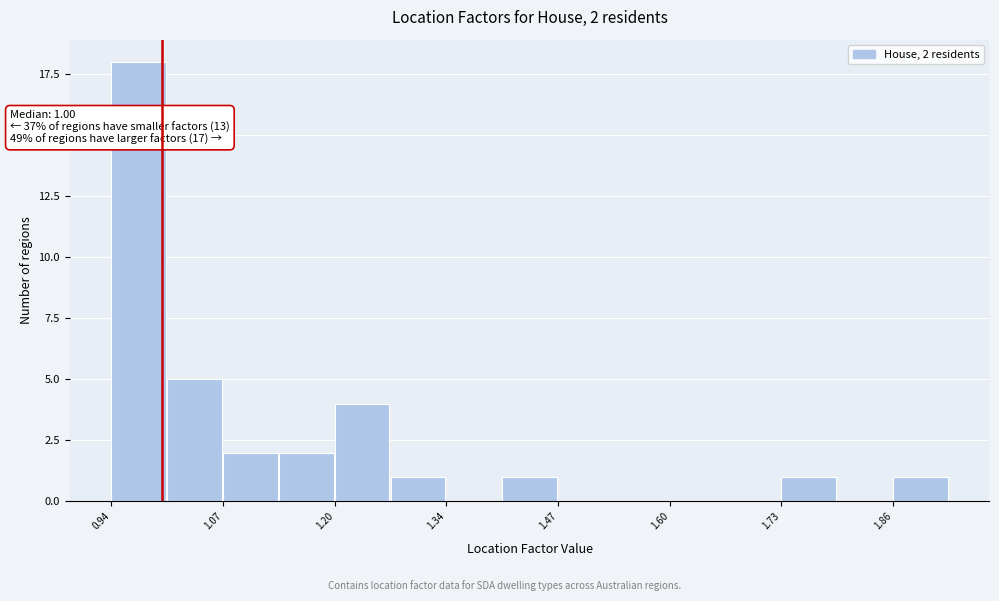

Around what value on the x-axis is the tallest bar? Give the approximate position of its centre, as read against the axis.

0.98